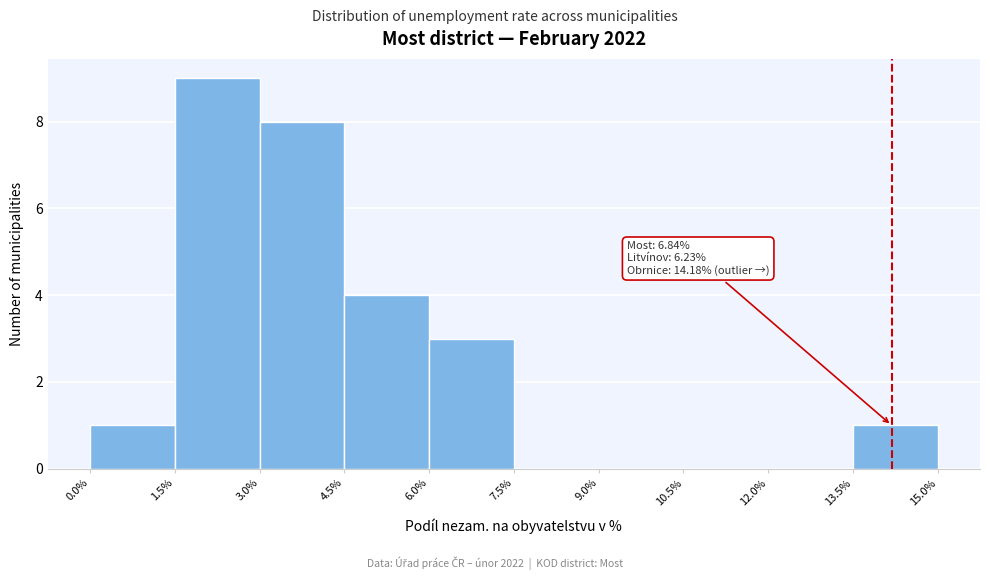

Over which range of the x-axis is the bar tallest?

1.5% to 3.0%